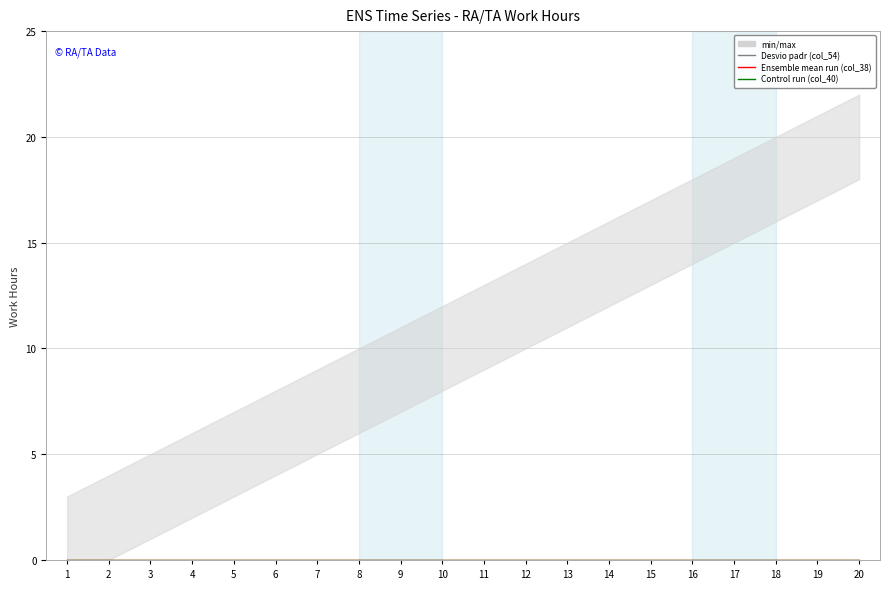

True or false: col_54 and col_38 intersect in this chart.

False